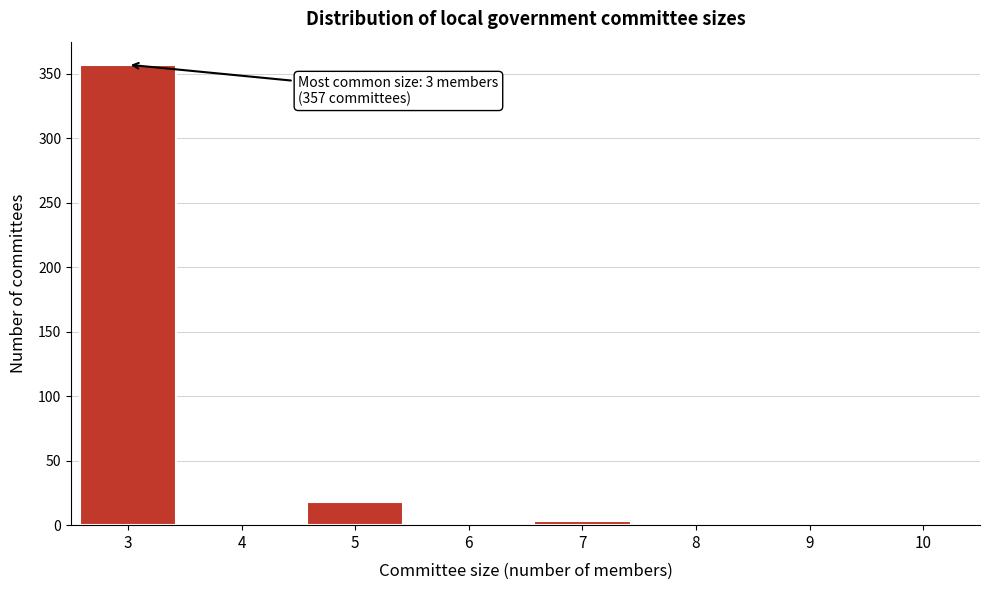

What is the change in value from 5 to 6?

-18